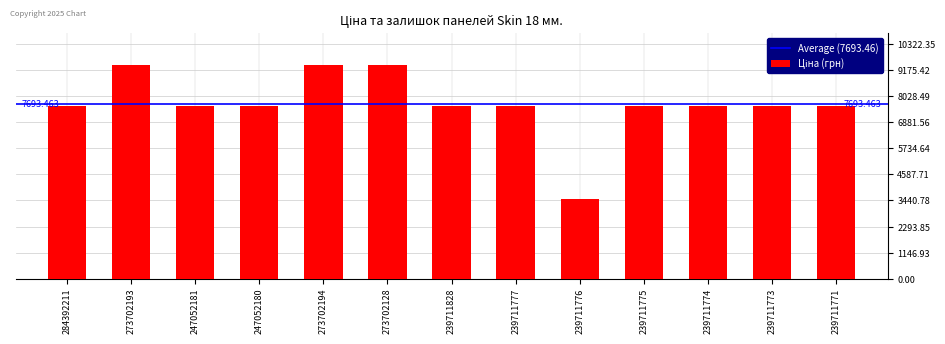

What is the ratio of the value at 247052180 to the value at 284392211?

1.0